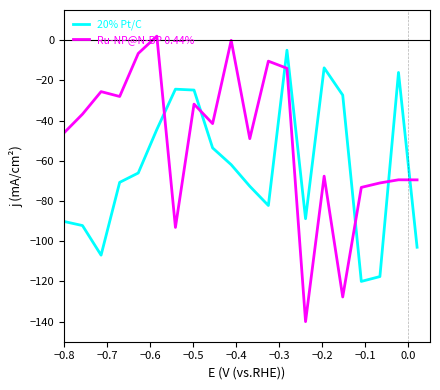

What is the minimum value for Ru-NP@N-BP 0.44%?

-140.0